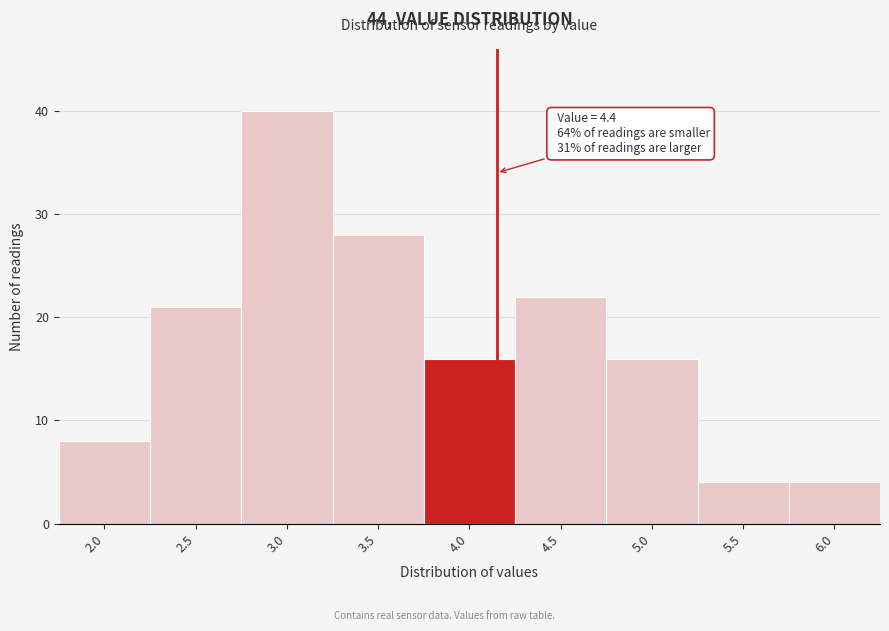

Reading left to right, transcribe all the data shown in this chart.

2.0=8	2.5=21	3.0=40	3.5=28	4.0=16	4.5=22	5.0=16	5.5=4	6.0=4